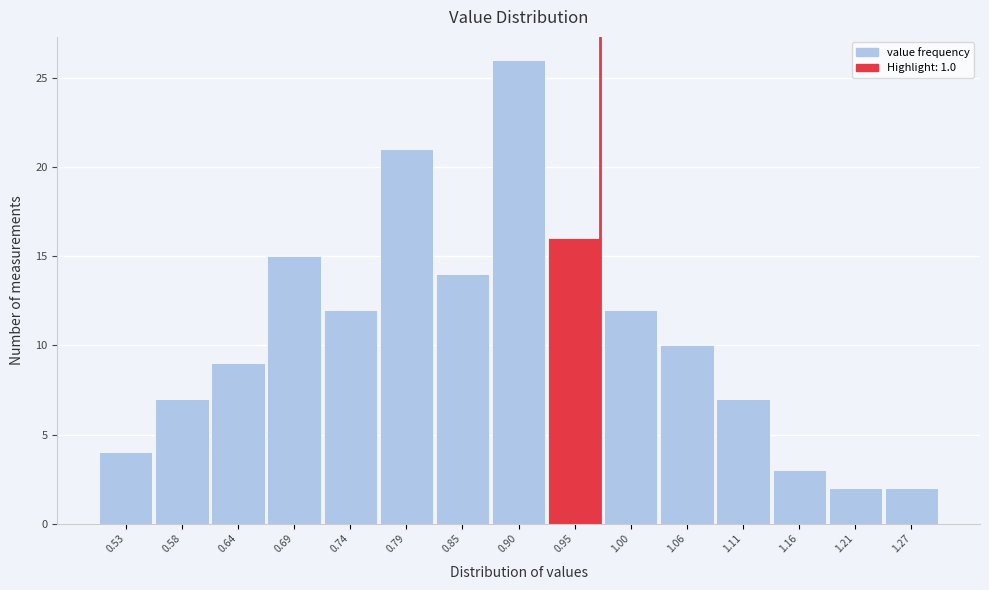

Reading left to right, list all the values displayed in this chart.

0.53=4	0.58=7	0.64=9	0.69=15	0.74=12	0.79=21	0.85=14	0.90=26	0.95=16	1.00=12	1.06=10	1.11=7	1.16=3	1.21=2	1.27=2